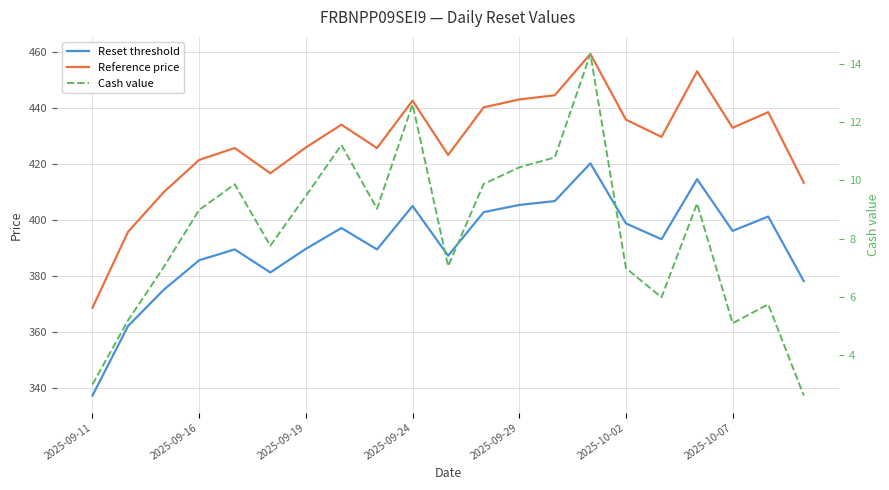

The value of Reset threshold at 2025-09-24 is 405.2. True or false?

True